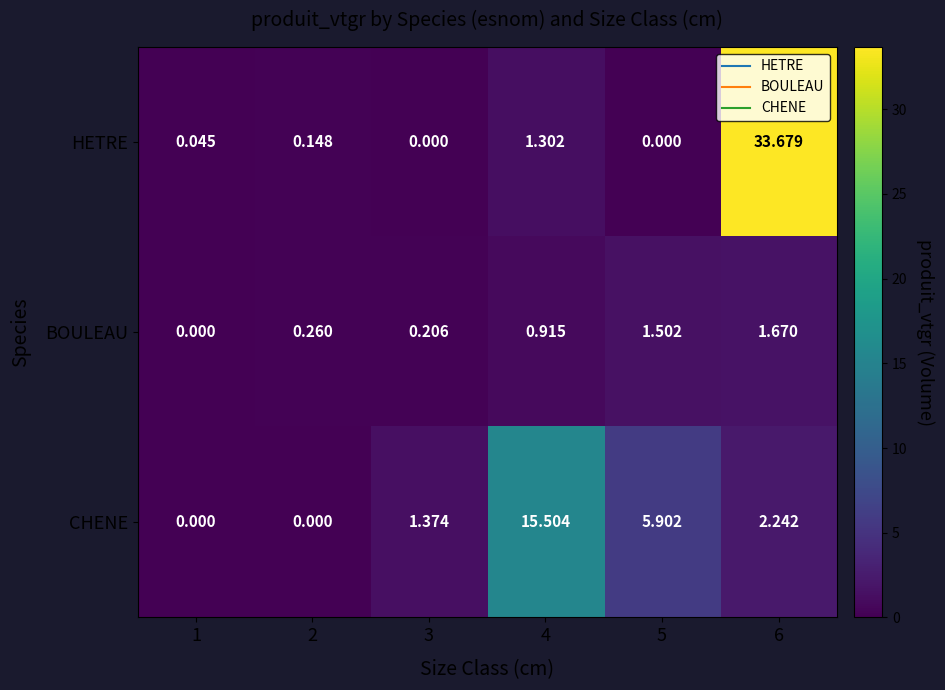

Is the value of CHENE at 2 greater than the value of HETRE at 2?

No